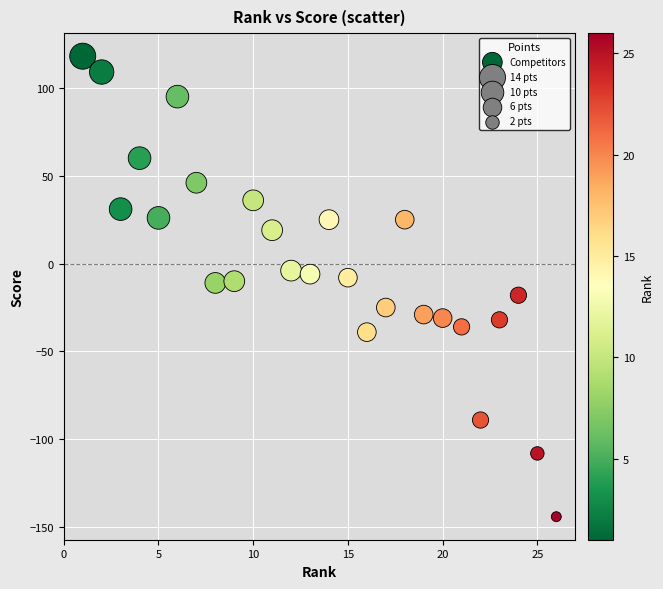

What is the range of Y values (max minus min)?

262